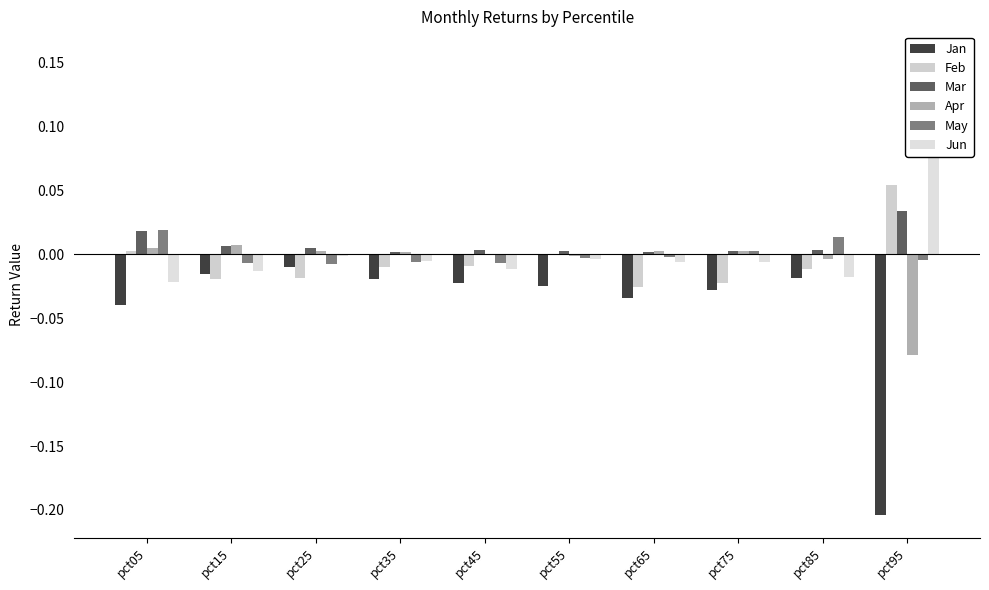

Between pct55 and pct95, which series saw the biggest shift?

Jan